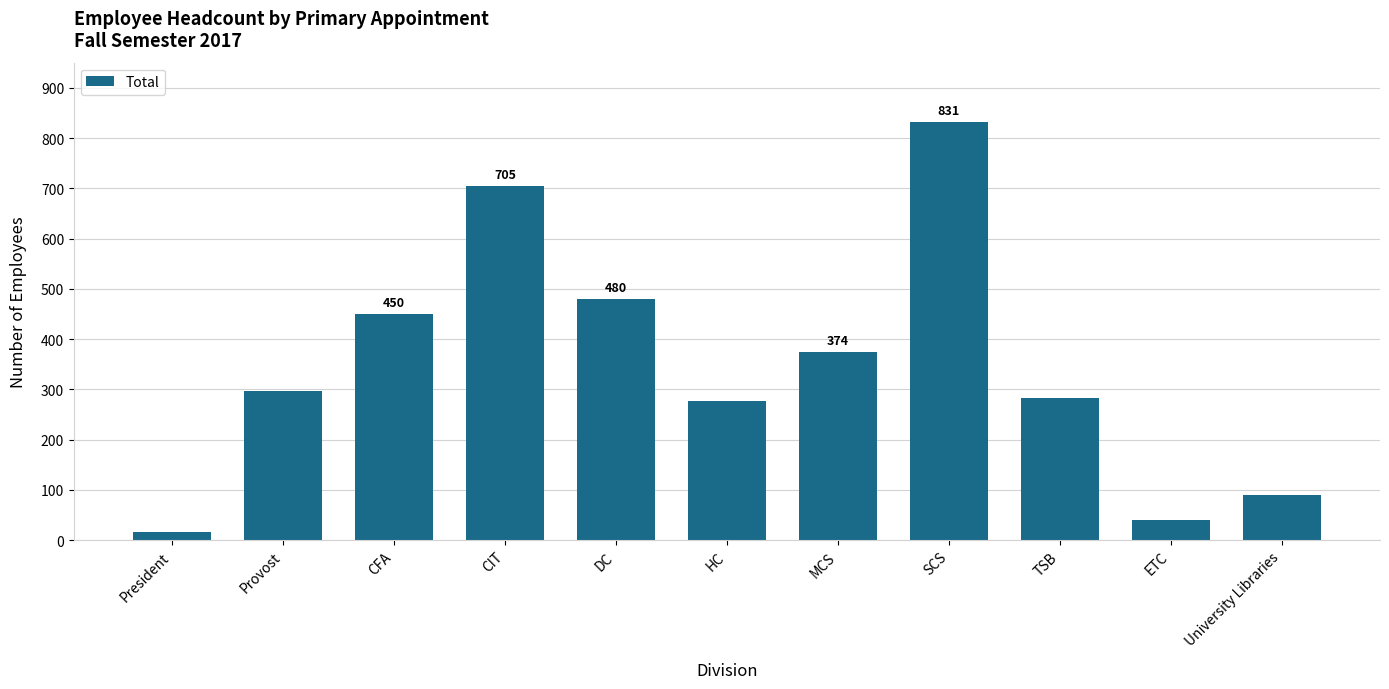

At which category does the chart reach its peak across all series?

SCS